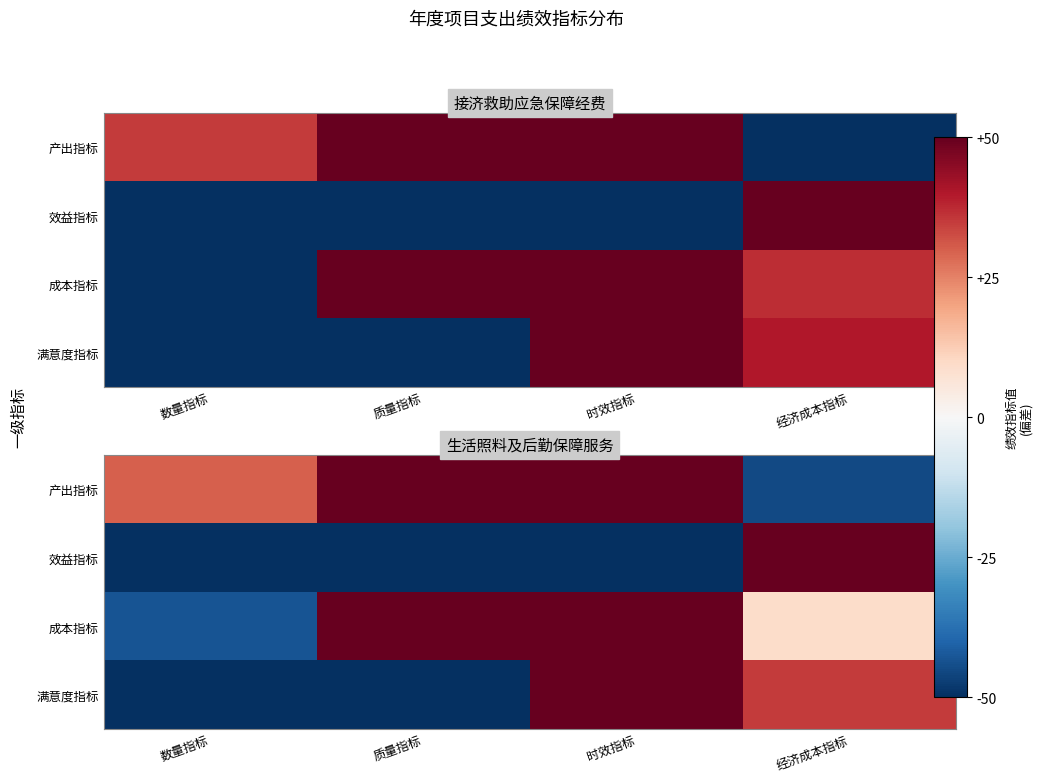

What is the minimum value shown in the chart?

-50